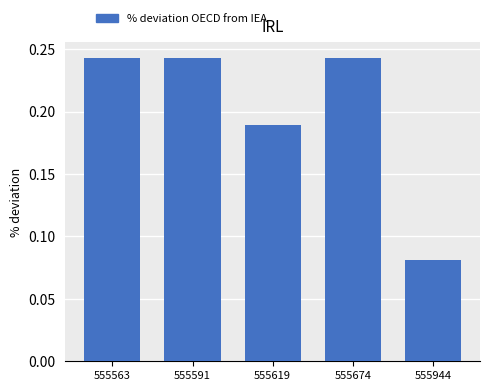

What is the change in value from 555619 to 555674?

+0.1